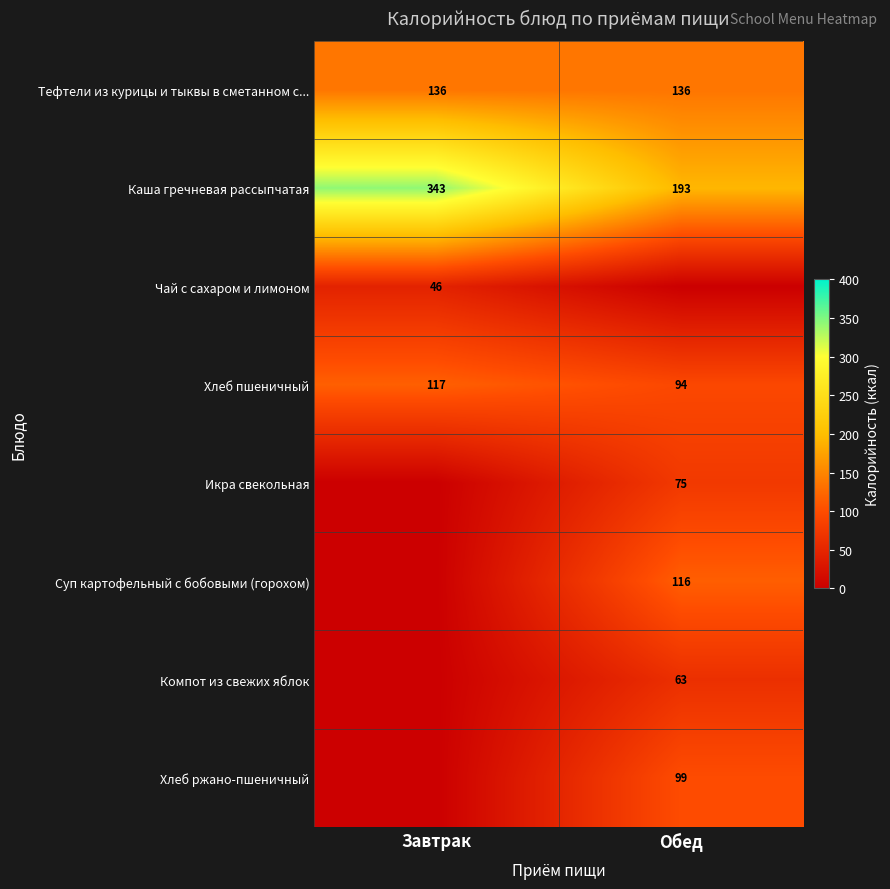

Is the value of Чай с сахаром и лимоном at Завтрак greater than the value of Хлеб ржано-пшеничный at Обед?

No